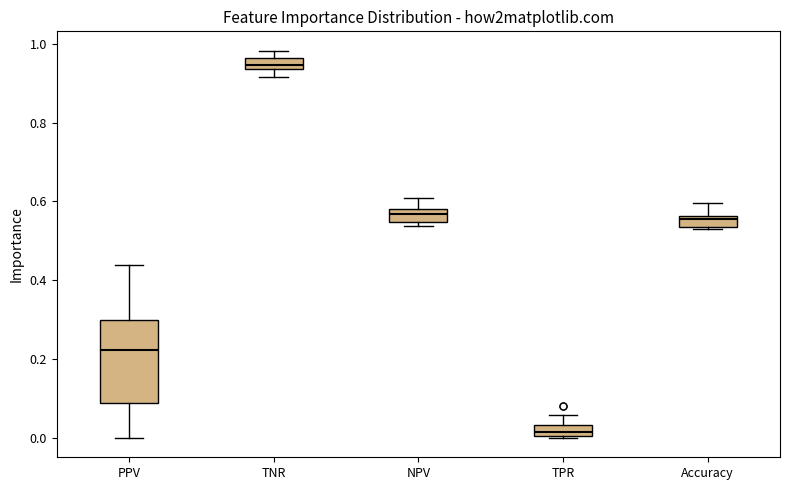

Where does the median line of the box for PPV sit on the y-axis? The values are not printed on the chart, so give them approximately, as read against the axis.

0.22